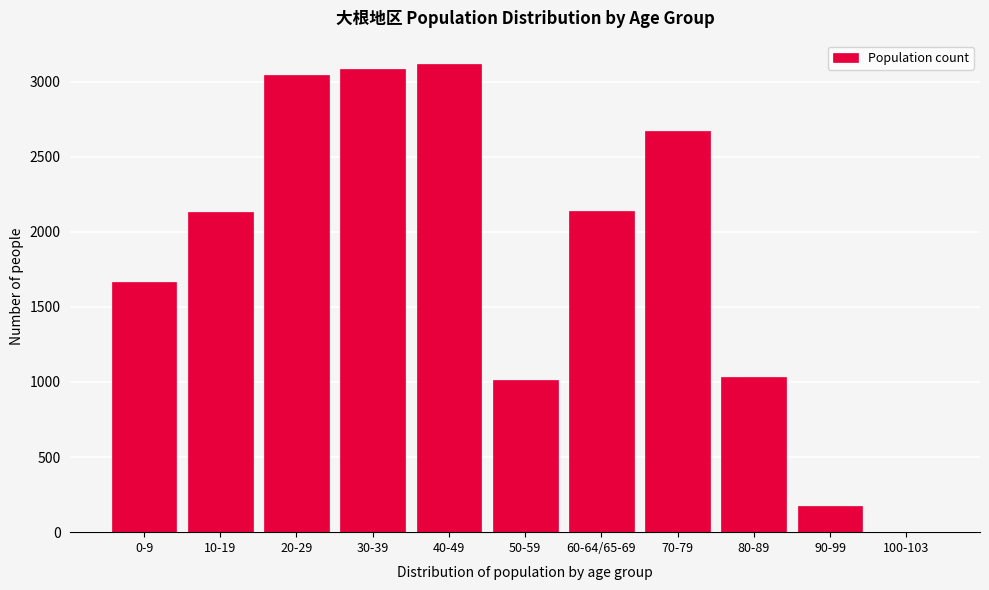

The value at 30-39 is 1926. True or false?

False